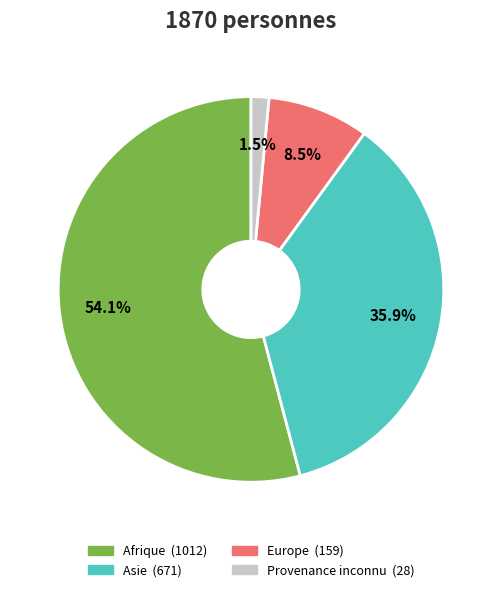

Is Europe the majority of the pie?

No